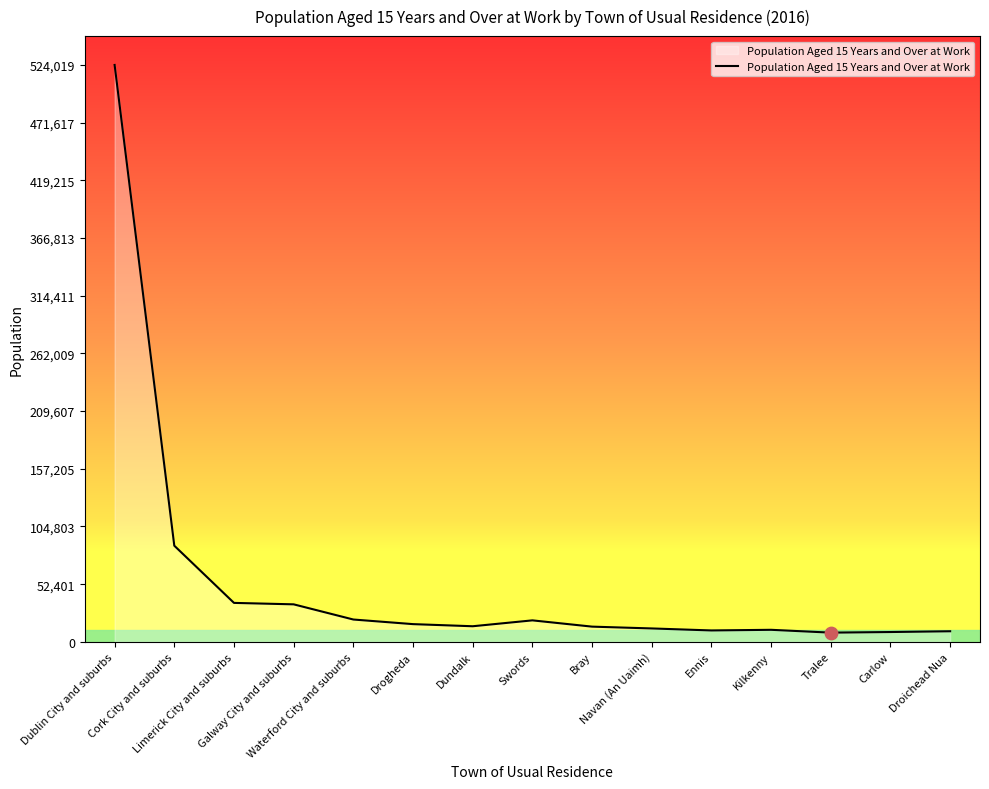

What is the ratio of the value at Bray to the value at Waterford City and suburbs?

0.7